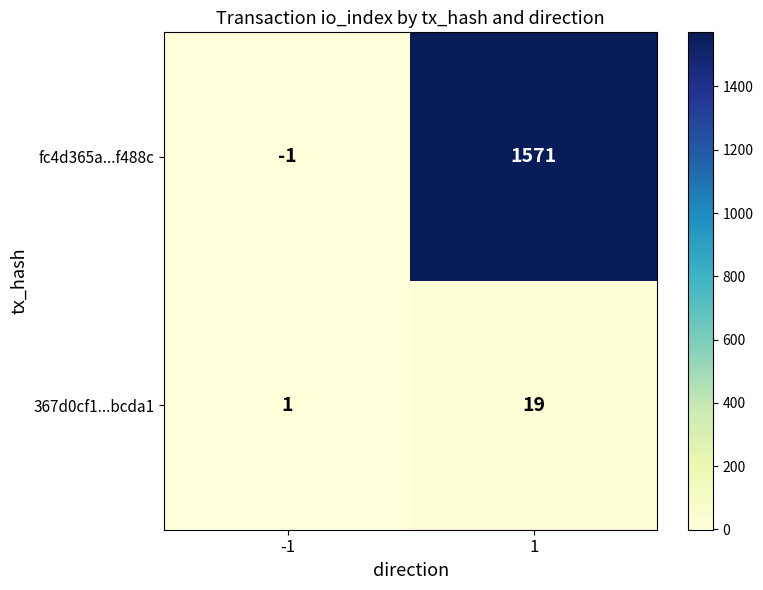

What is the difference between the maximum and minimum values in the 367d0cf1...bcda1 series?

18